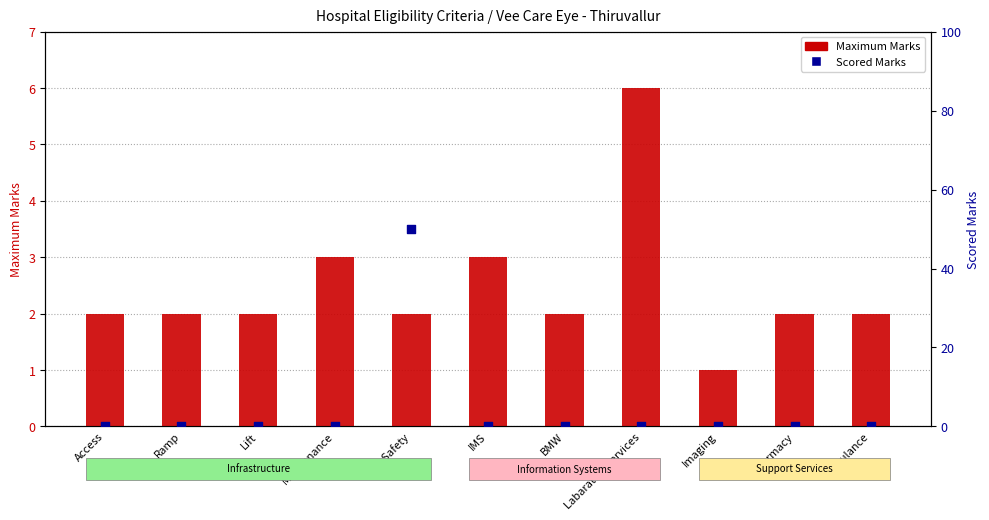

What are all the series names shown in the legend?

Maximum Marks, Scored Marks